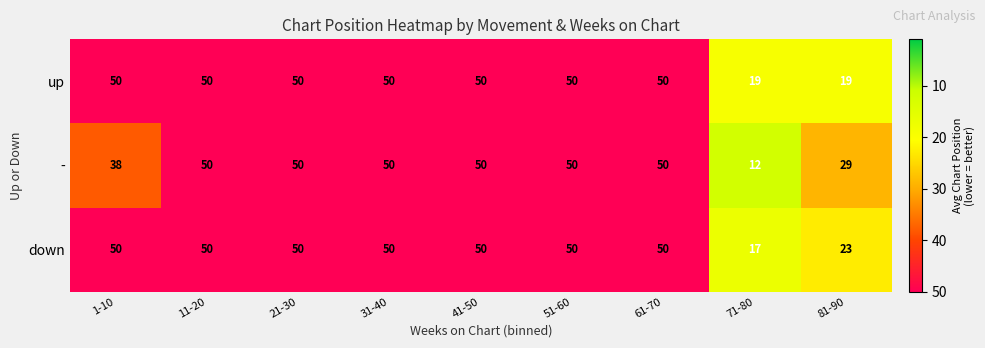

What is the difference between the maximum and minimum values in the up series?

31